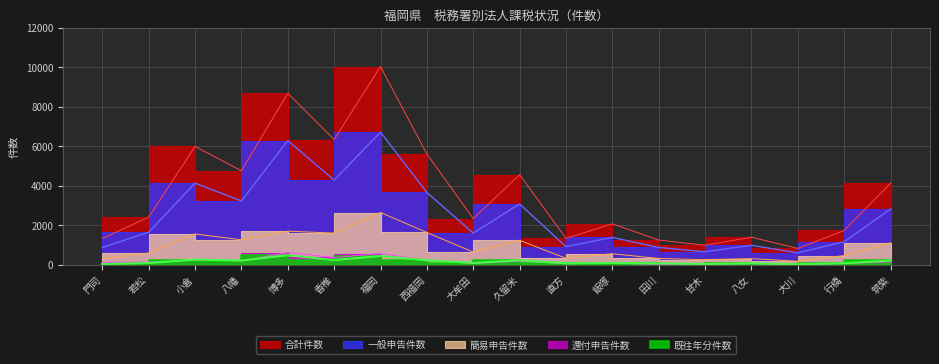

What is the value of the 還付申告件数 point at the 9th from the left?

74